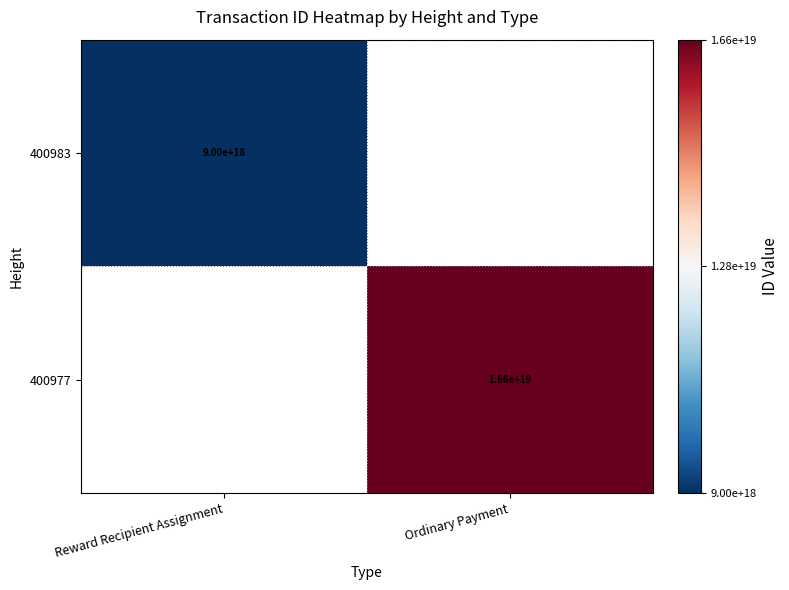

The value of 400983 at Reward Recipient Assignment is 14102880544686172160. True or false?

False